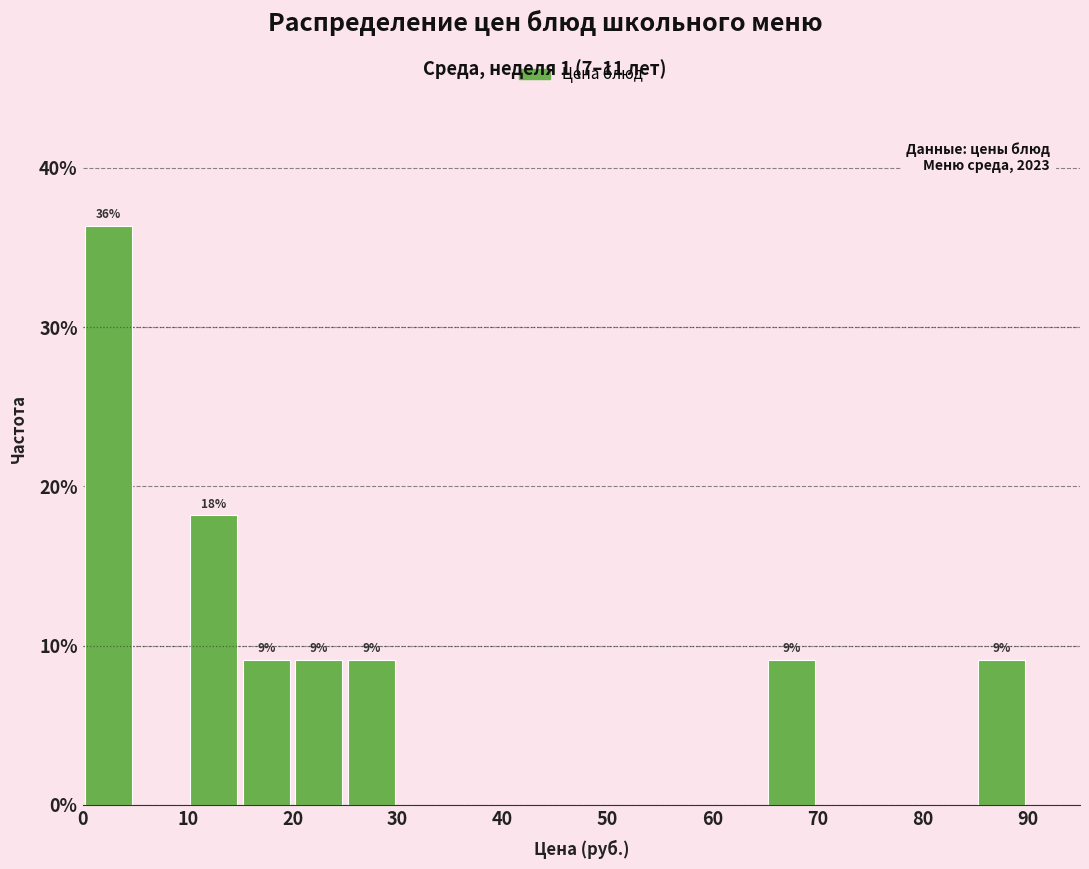

Which range on the x-axis has the tallest bar?

0 to 5